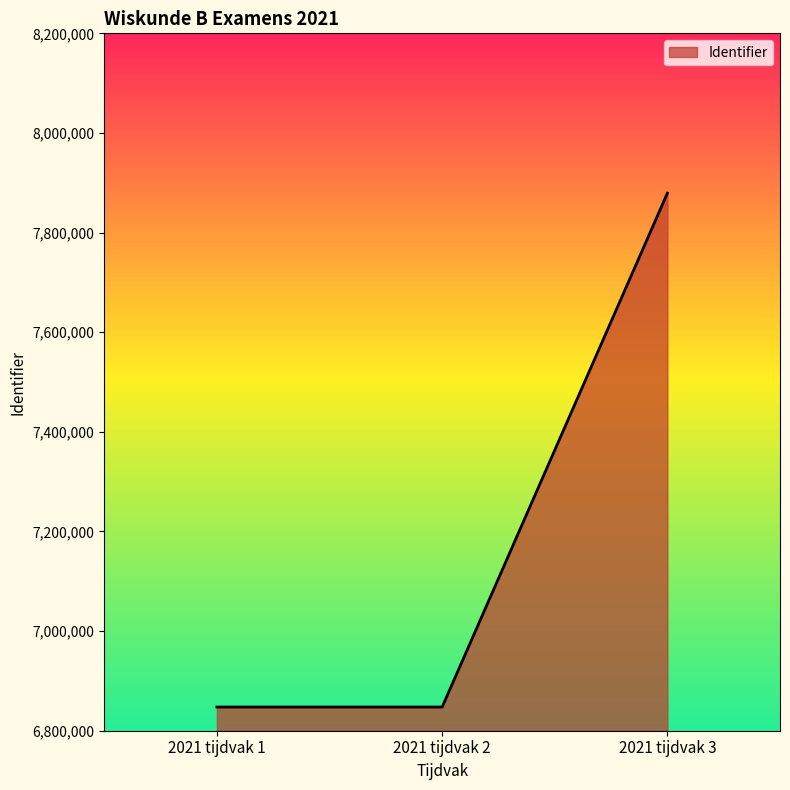

The value at 2021 tijdvak 3 is 4221188. True or false?

False